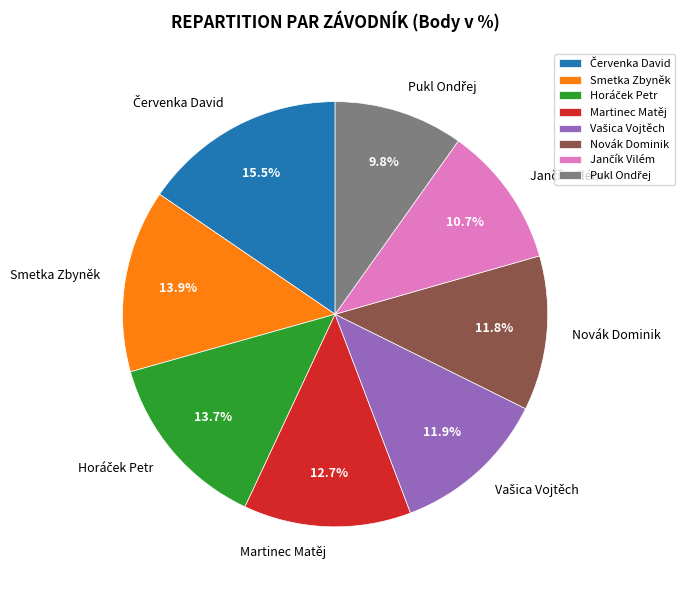

Approximately how many times larger is the value at Martinec Matěj compared to Smetka Zbyněk?

0.9